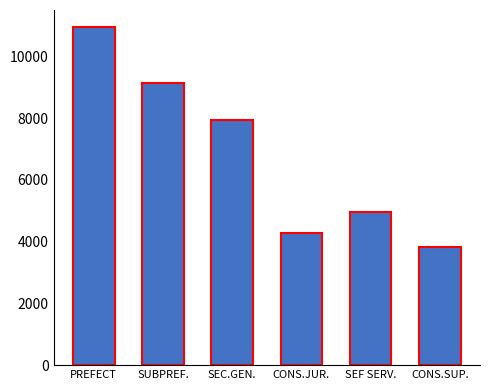

At which label is the value closest to 7389?

SEC.GEN.